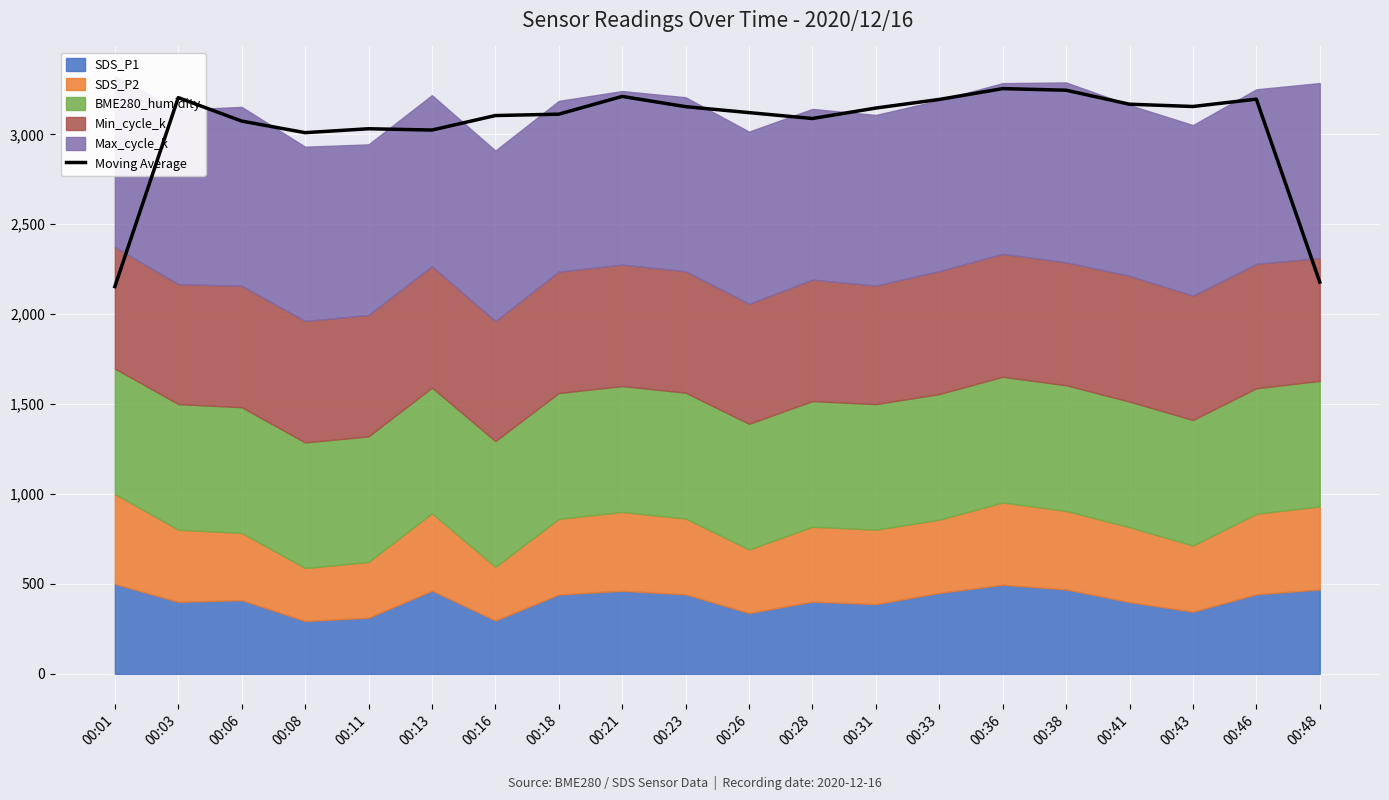

What is the approximate value at 00:23?

3153.9